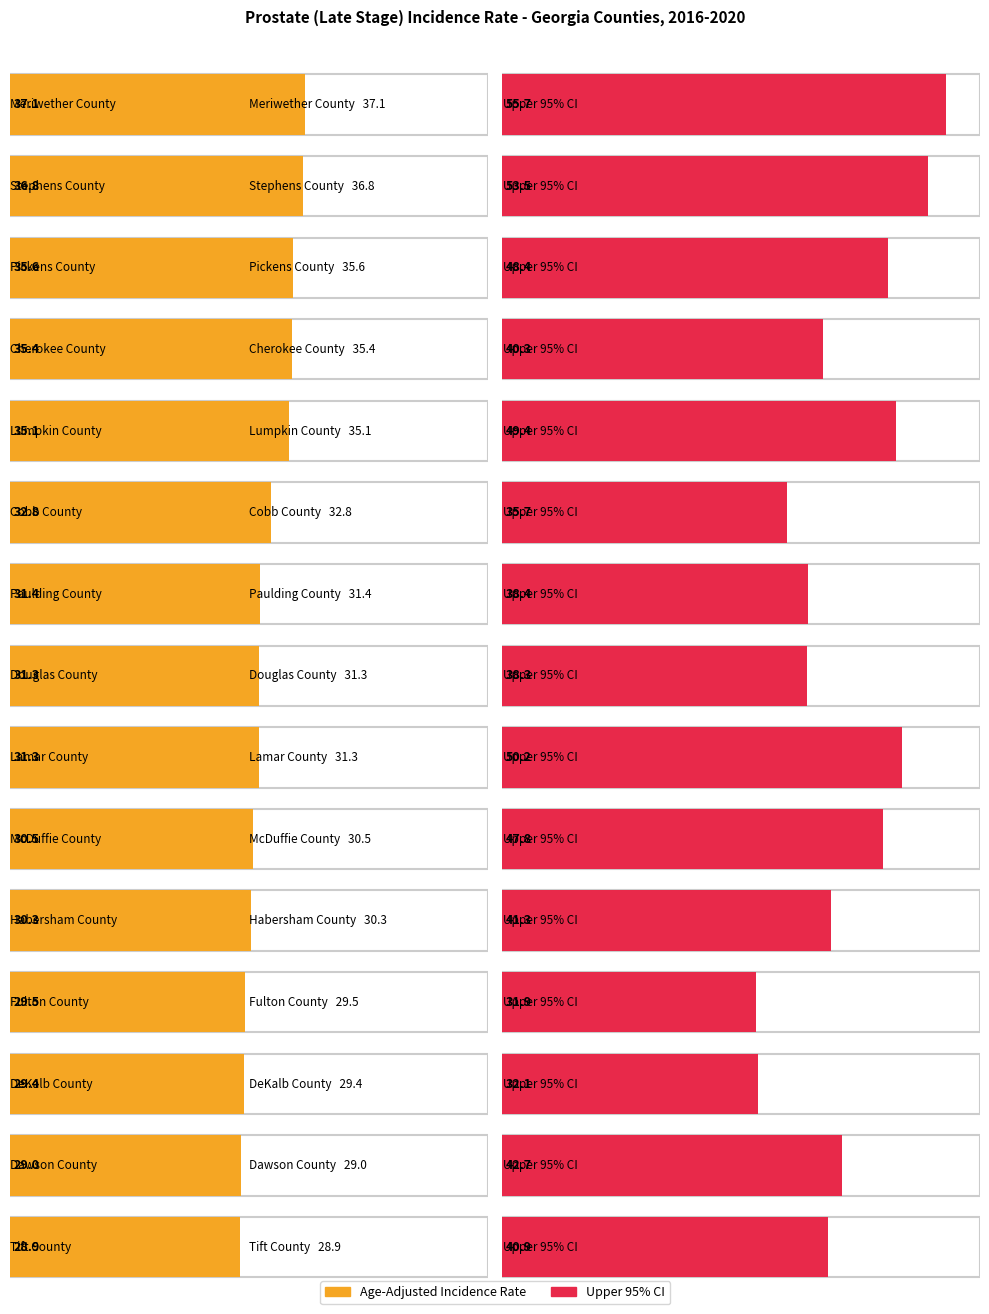

The Age-Adjusted Incidence Rate series shows 60.5 at 0. True or false?

False